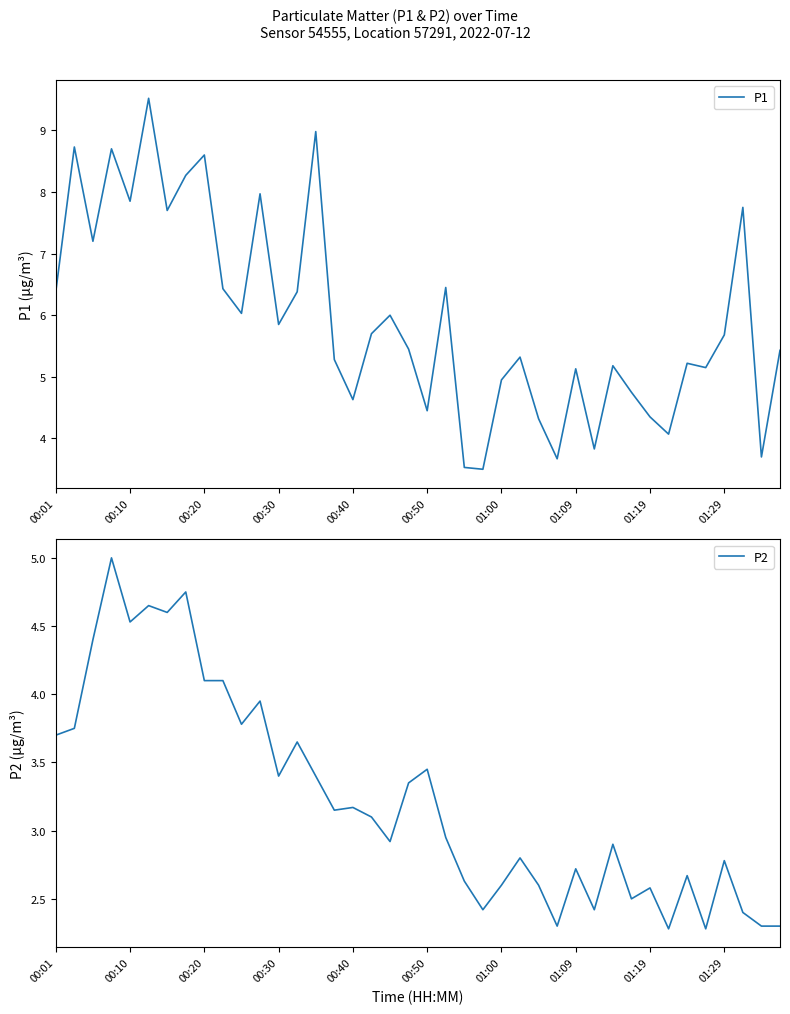

How many values in the P1 series exceed 5?

28